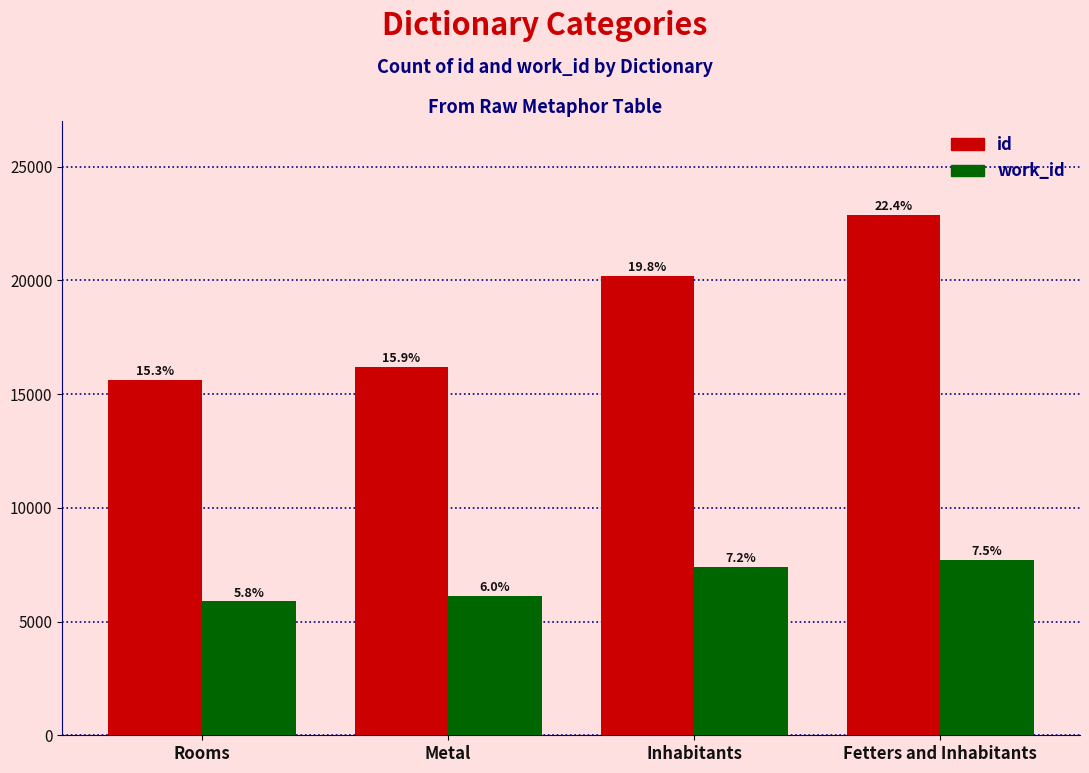

How many bars are there in total?

8